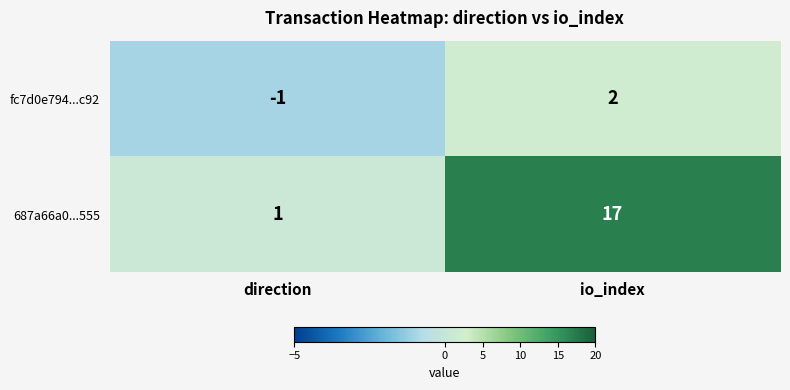

At how many categories does at least one series exceed 4?

1